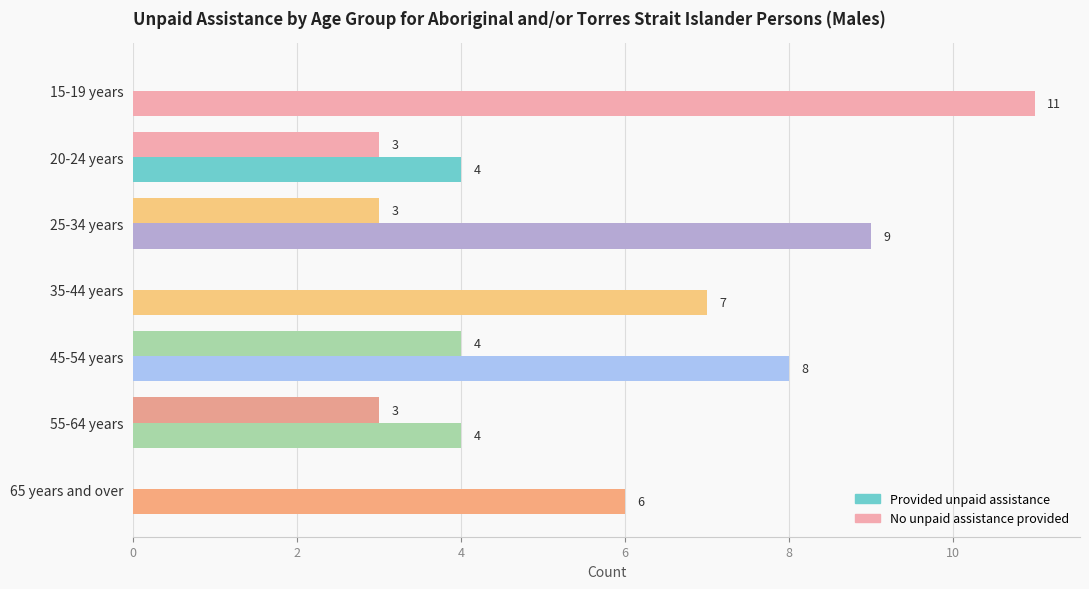

List the series in order of their peak value, lowest first.

Provided unpaid assistance, No unpaid assistance provided